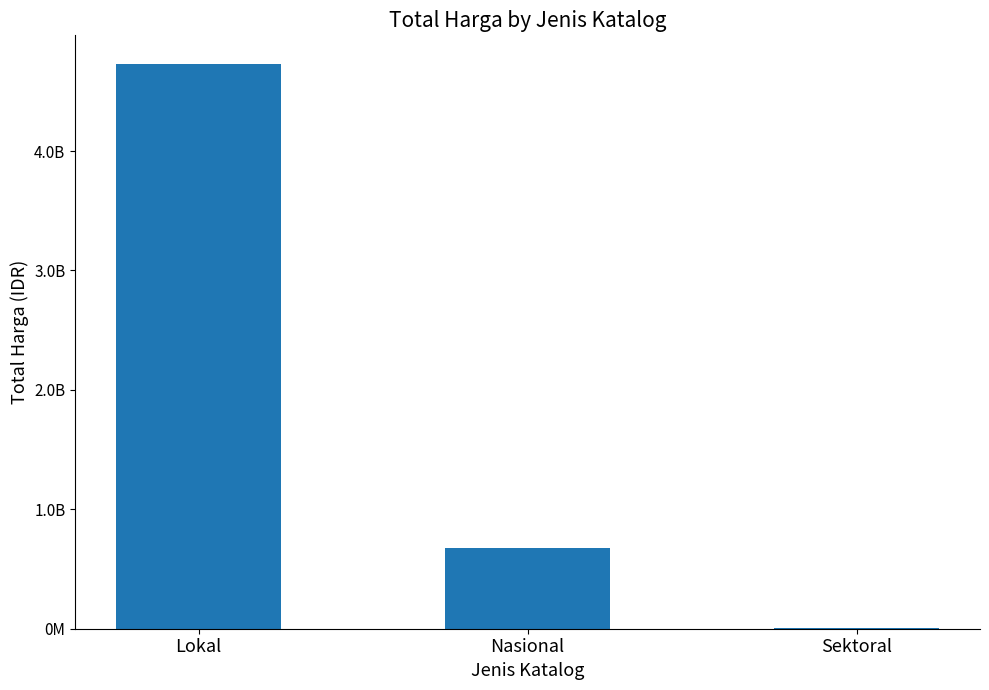

Read the value at Lokal, to the nearest 10.

4732155150